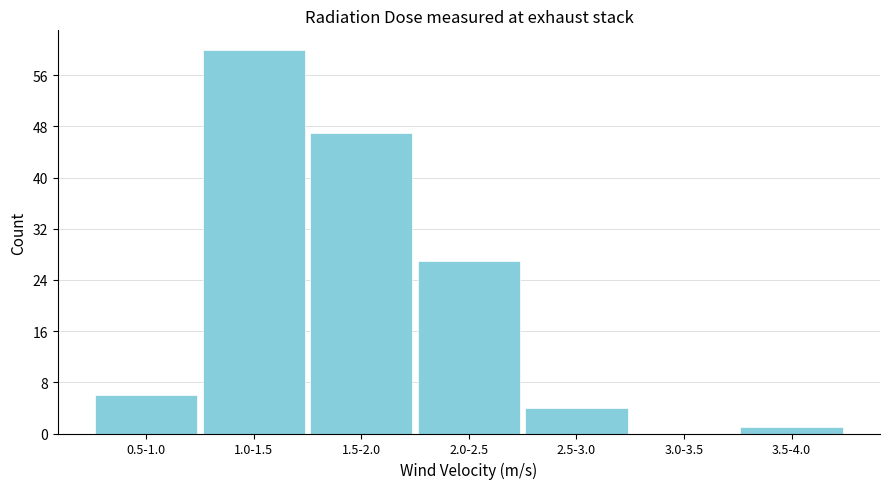

Reading left to right, what are all the values shown in this chart?

0.5-1.0=6	1.0-1.5=60	1.5-2.0=47	2.0-2.5=27	2.5-3.0=4	3.0-3.5=0	3.5-4.0=1